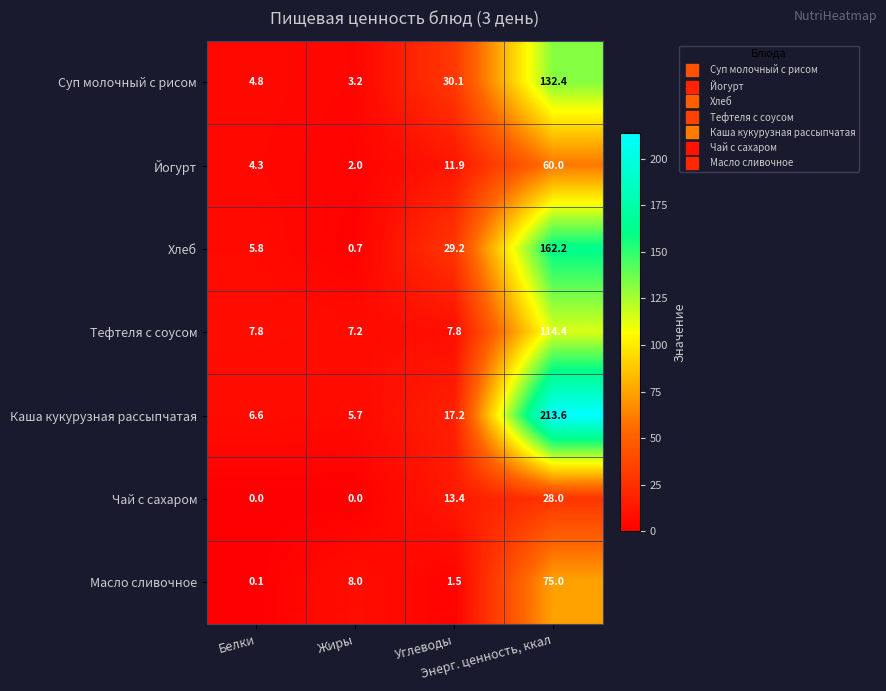

Rank the series at Углеводы from lowest to highest value.

Масло сливочное, Тефтеля с соусом, Йогурт, Чай с сахаром, Каша кукурузная рассыпчатая, Хлеб, Суп молочный с рисом